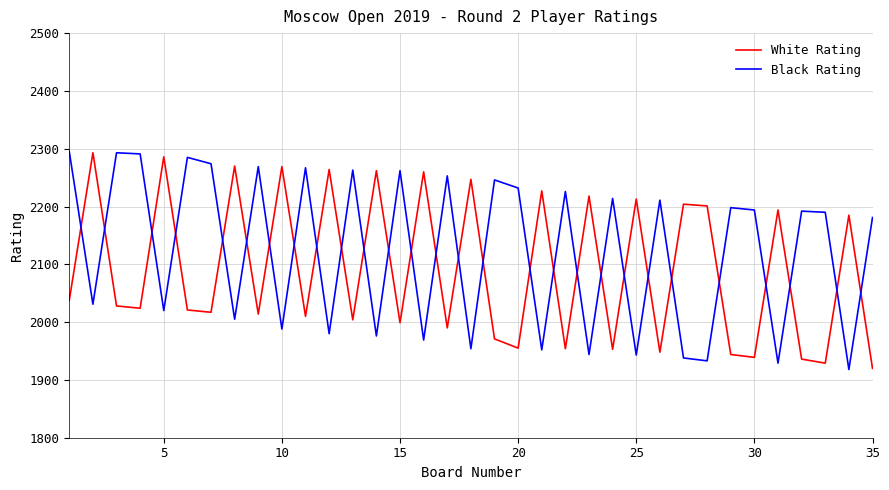

What are all the series names shown in the legend?

White Rating, Black Rating